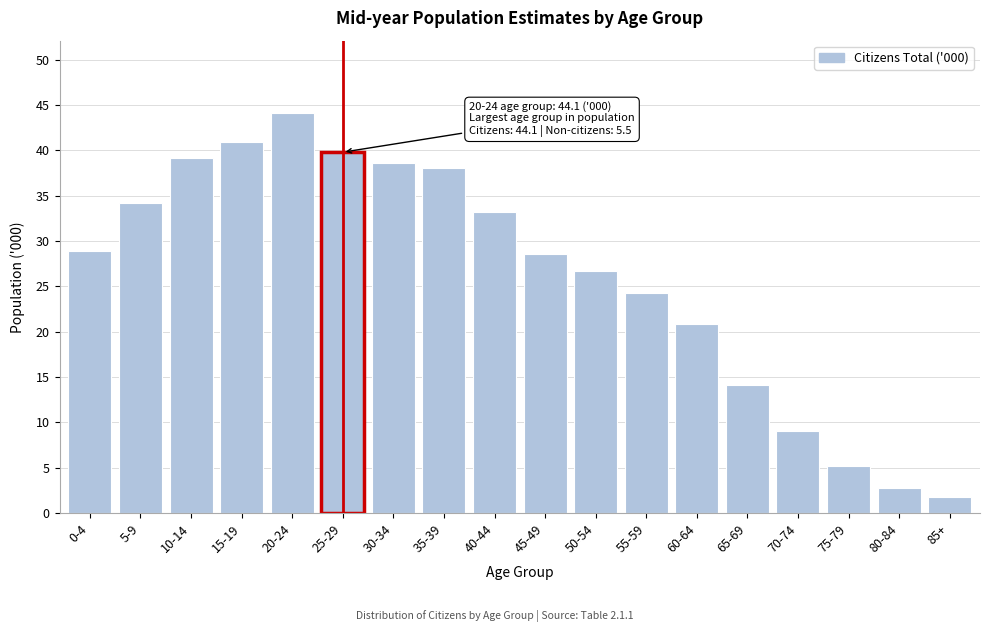

Reading right to left, extract all data points from this chart.

1.8	2.8	5.2	9.0	14.1	20.8	24.3	26.7	28.6	33.2	38.1	38.6	39.8	44.1	40.9	39.2	34.2	28.9